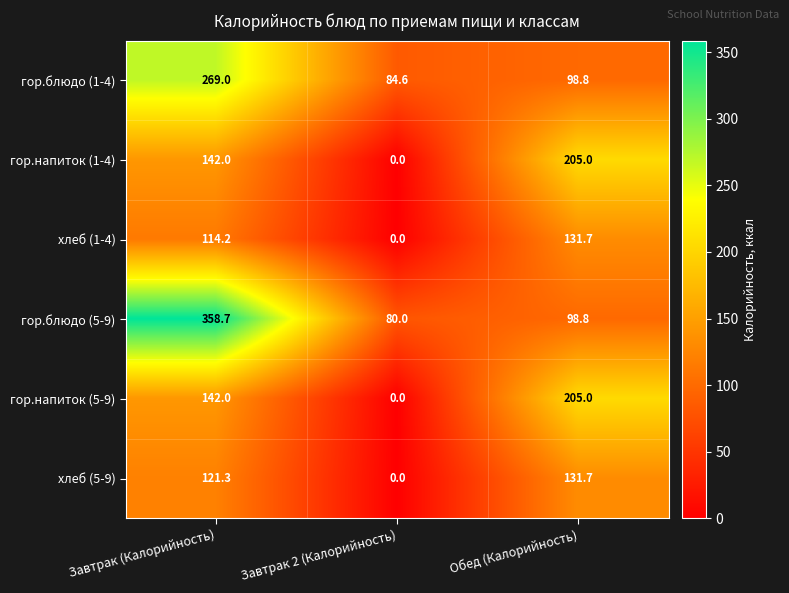

The хлеб (1-4) series shows 131.7 at Обед (Калорийность). True or false?

True